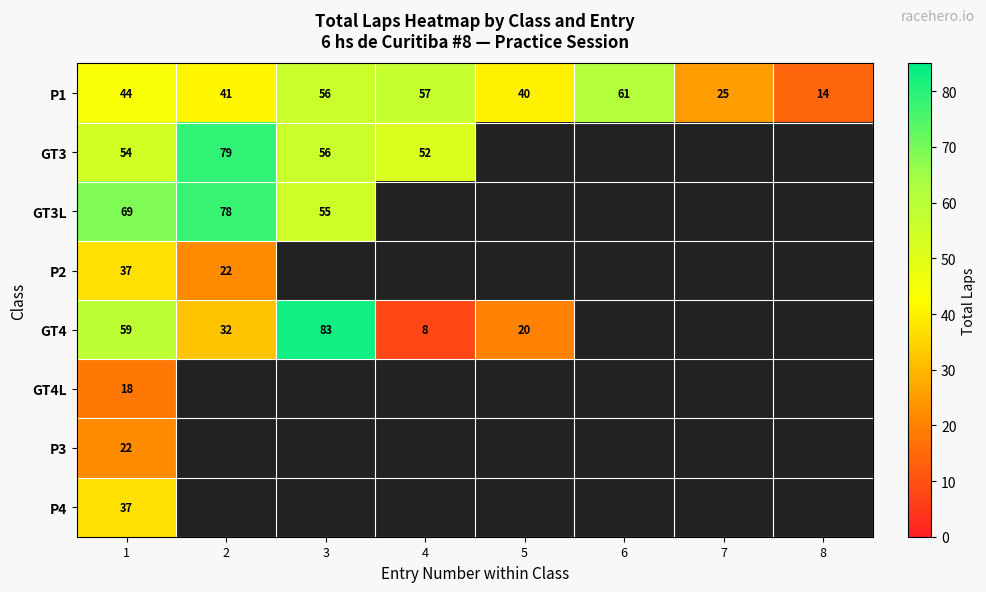

True or false: P1 has a value of 44 at 1.

True